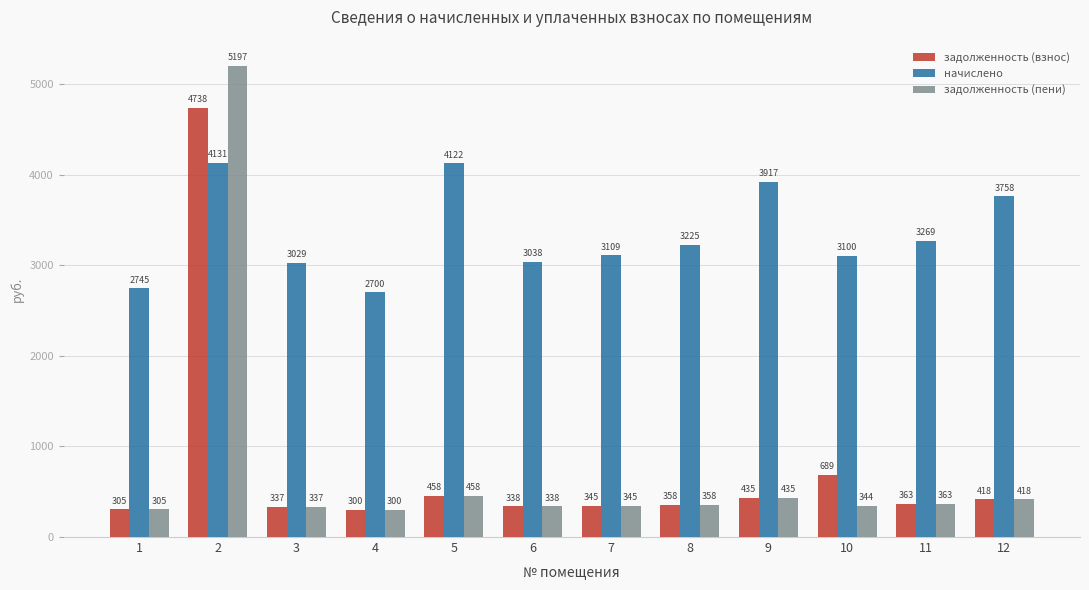

What is the sum of the начислено values at 8 and 6?

6262.5